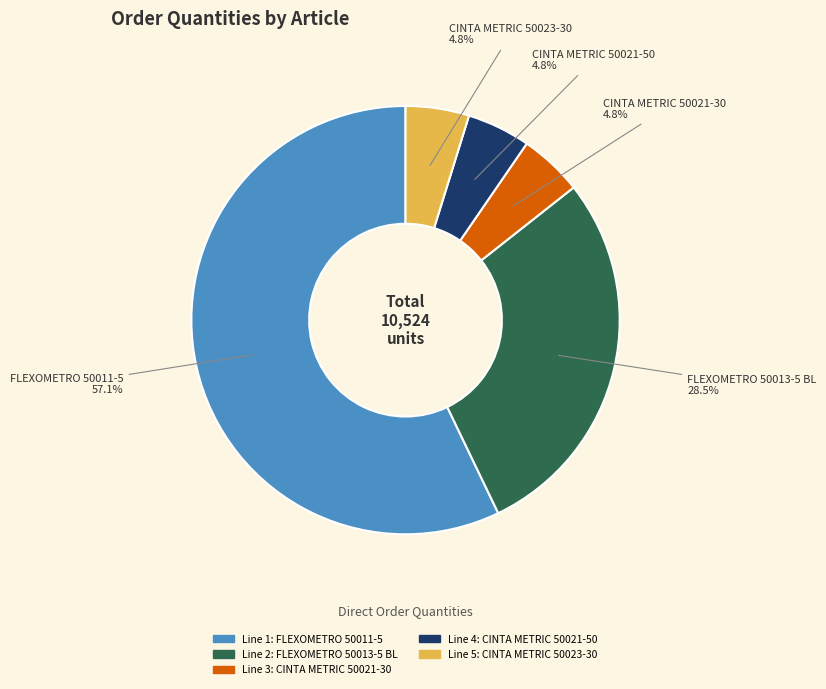

Is there any slice that represents more than half of the pie?

Yes